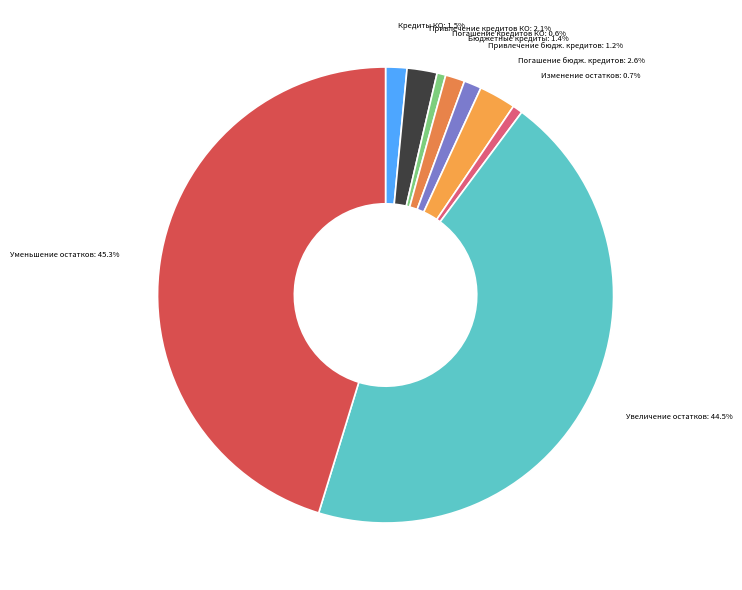

What is the largest slice in the pie chart?

Уменьшение остатков